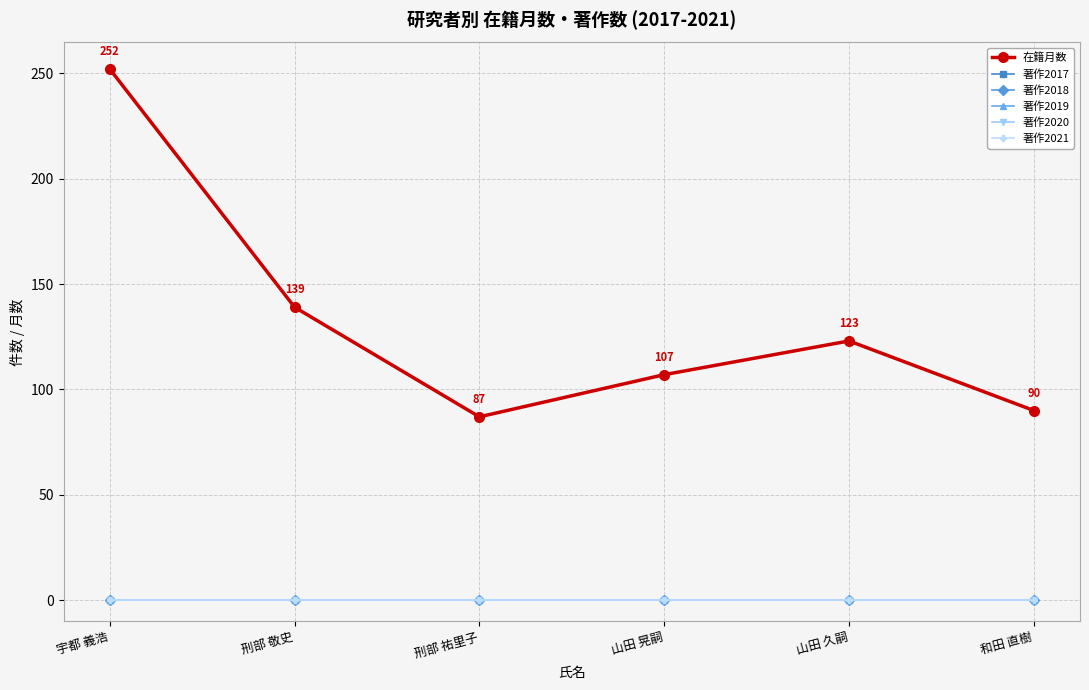

Which category has the lowest value in the 著作2021 series?

宇都 義浩